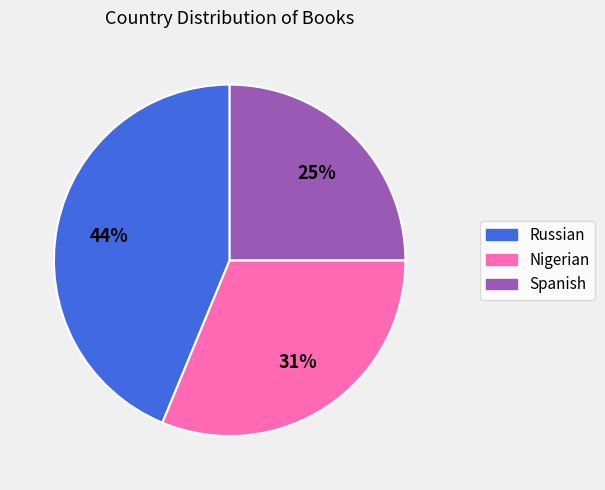

Is there a majority slice in this chart?

No